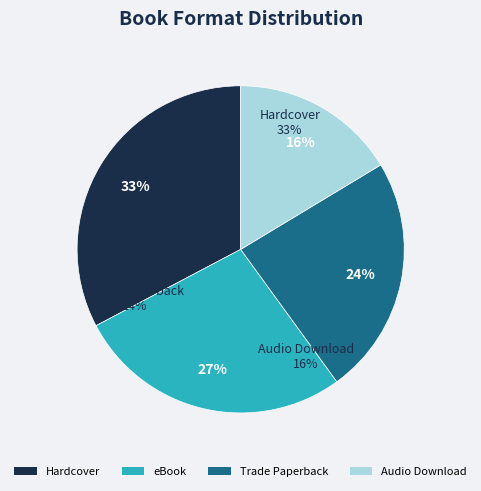

Which slice is the smallest?

Audio Download